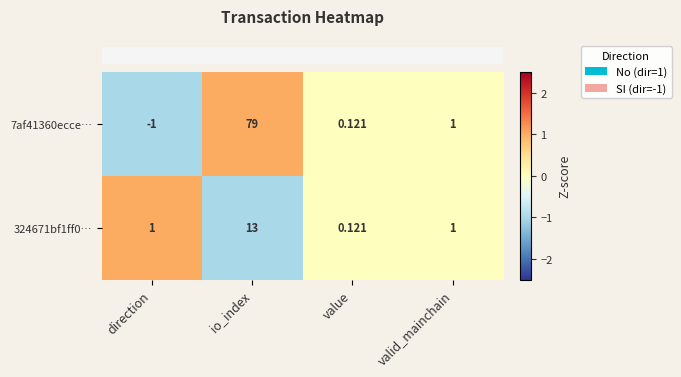

Rank the categories by 7af41360ecce… value from lowest to highest.

direction, value, valid_mainchain, io_index